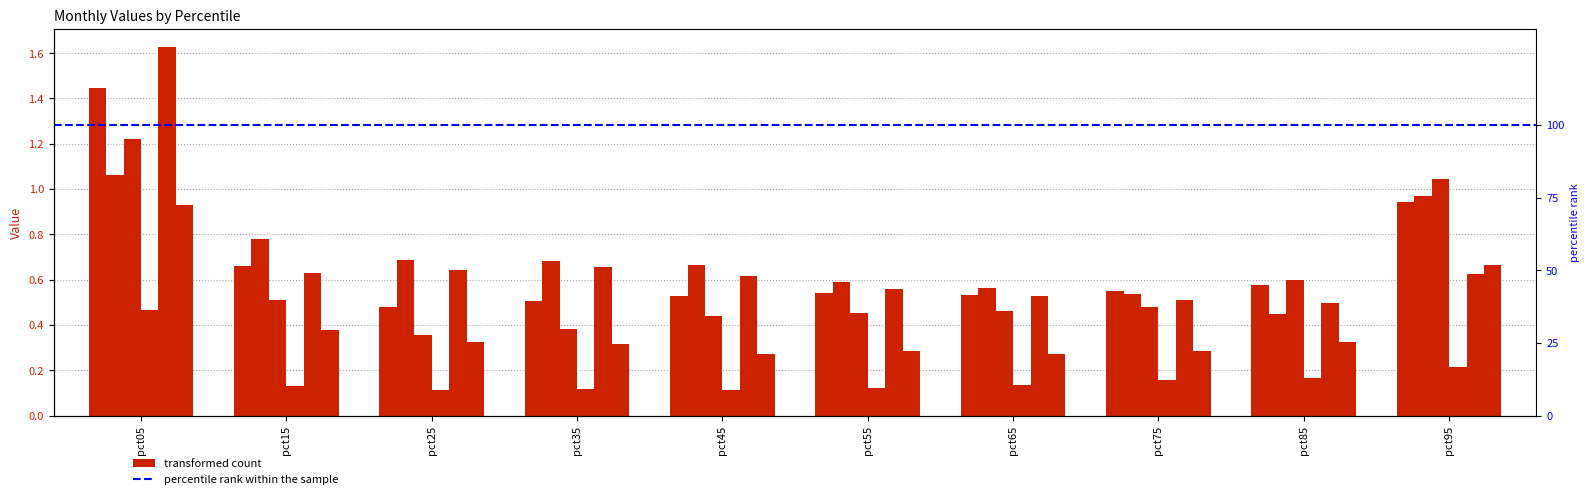

What is the value of the Mar bar at the 7th from the left?

0.5